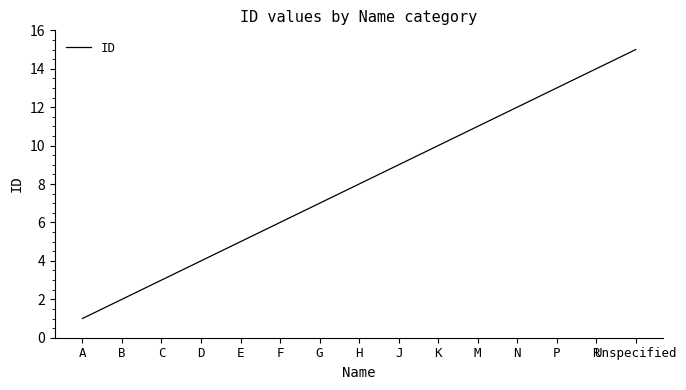

What position from the left is F?

6